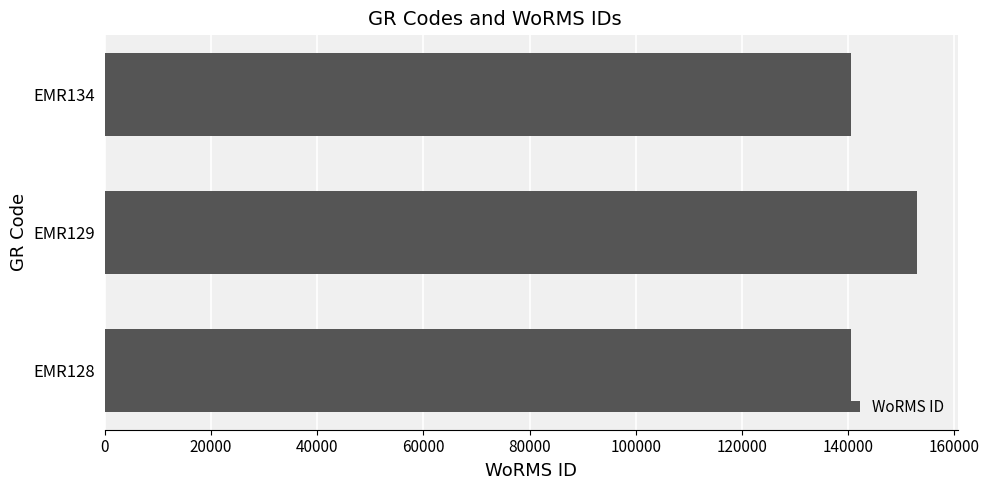

What is the change in value from EMR129 to EMR134?

-12462